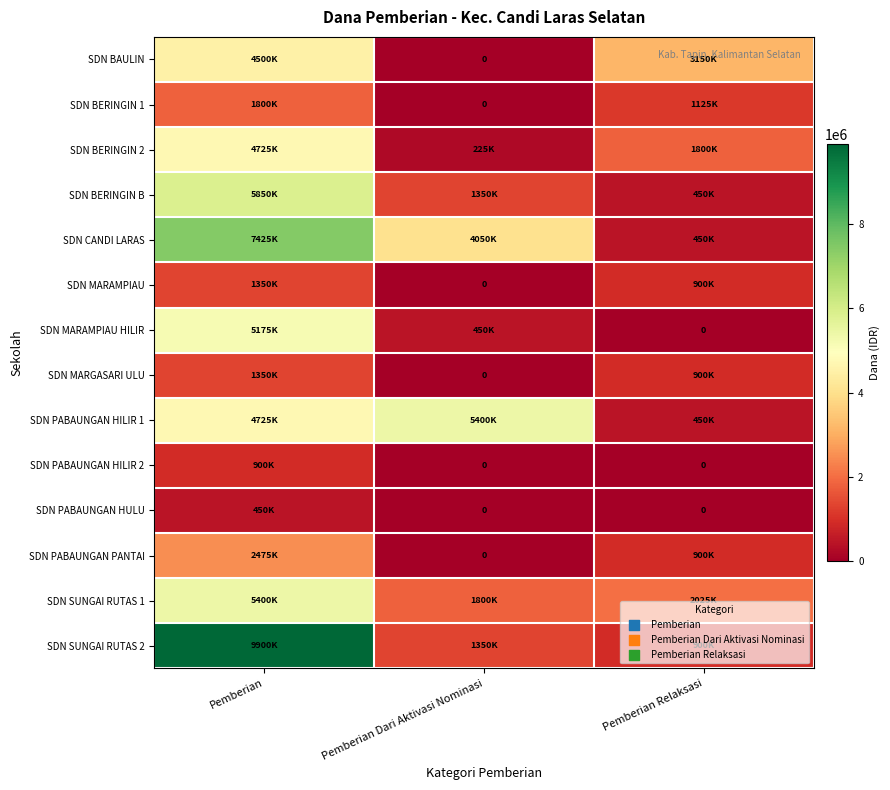

How many SDN BERINGIN B values are between 450000 and 5850000?

3